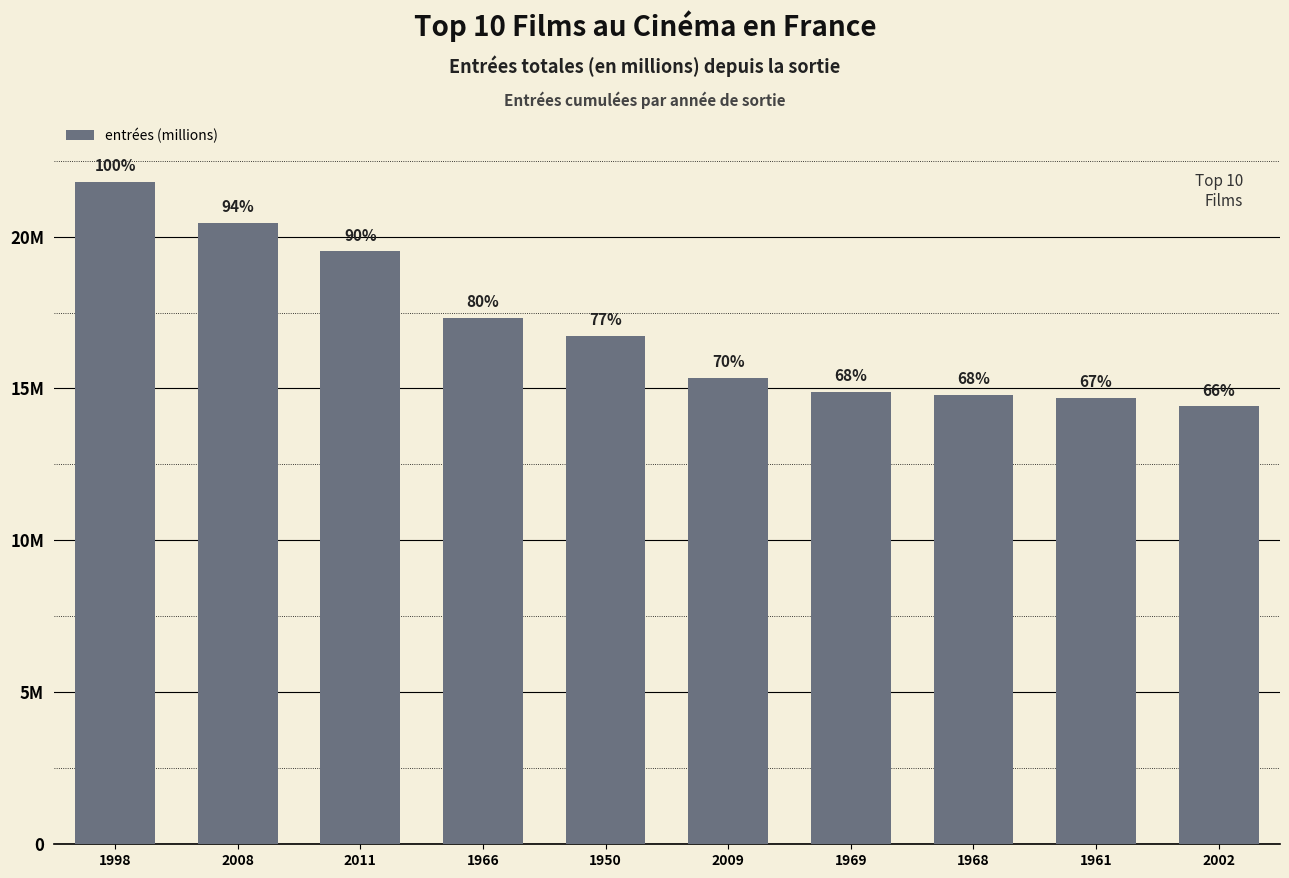

Where does the data first go above 16728699?

1998